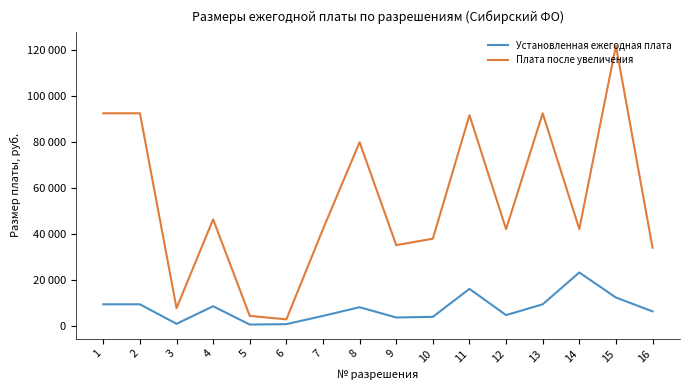

Does the chart display data point markers on the line(s)?

No